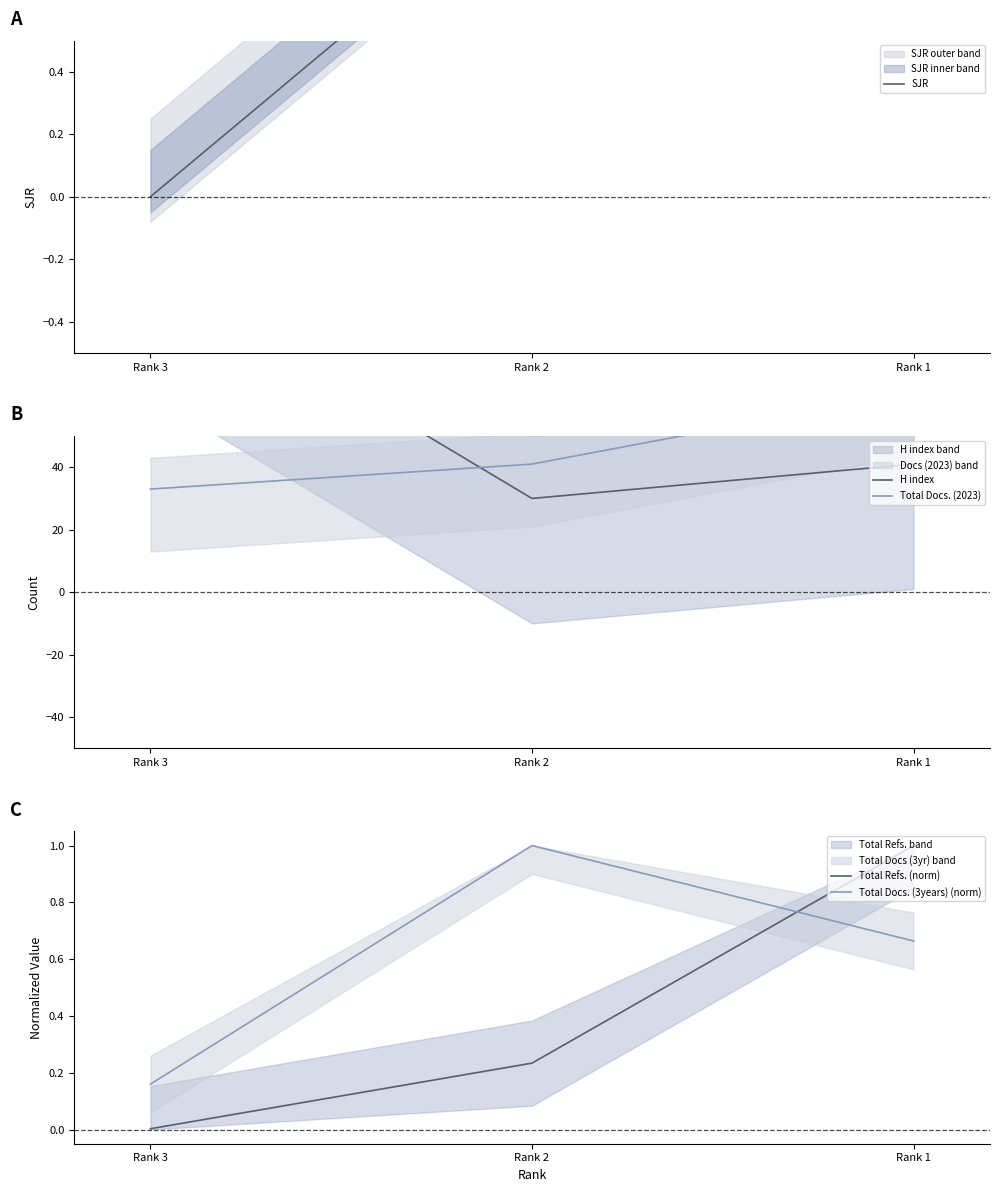

Reading left to right, extract all data points from this chart.

SJR: 0.0	1.0	1.1
H index: 103.0	30.0	41.0
Total Docs. (2023): 33.0	41.0	64.0
Total Refs. (norm): 0.0	0.2	1.0
Total Docs. (3years) (norm): 0.2	1.0	0.7